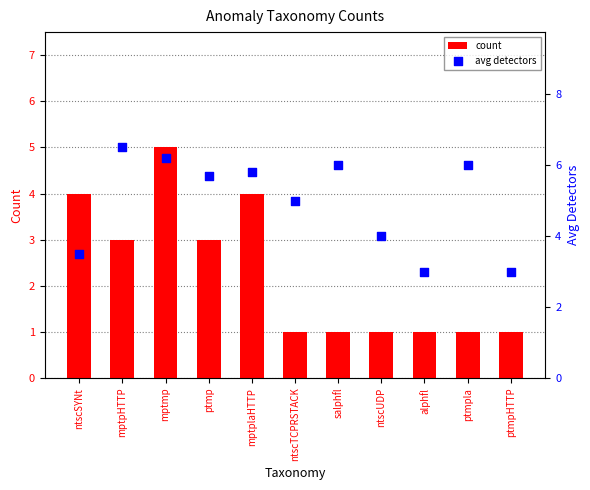

What are all the series names shown in the legend?

count, avg detectors